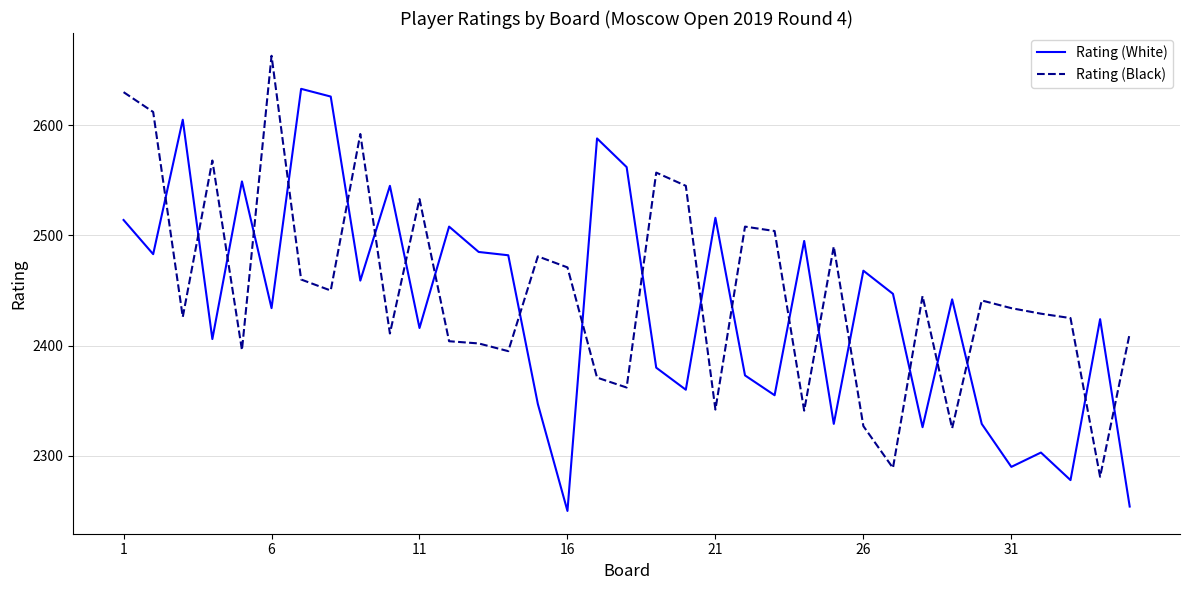

Which series ends up on top after the final intersection of Rating (White) and Rating (Black)?

Rating (Black)